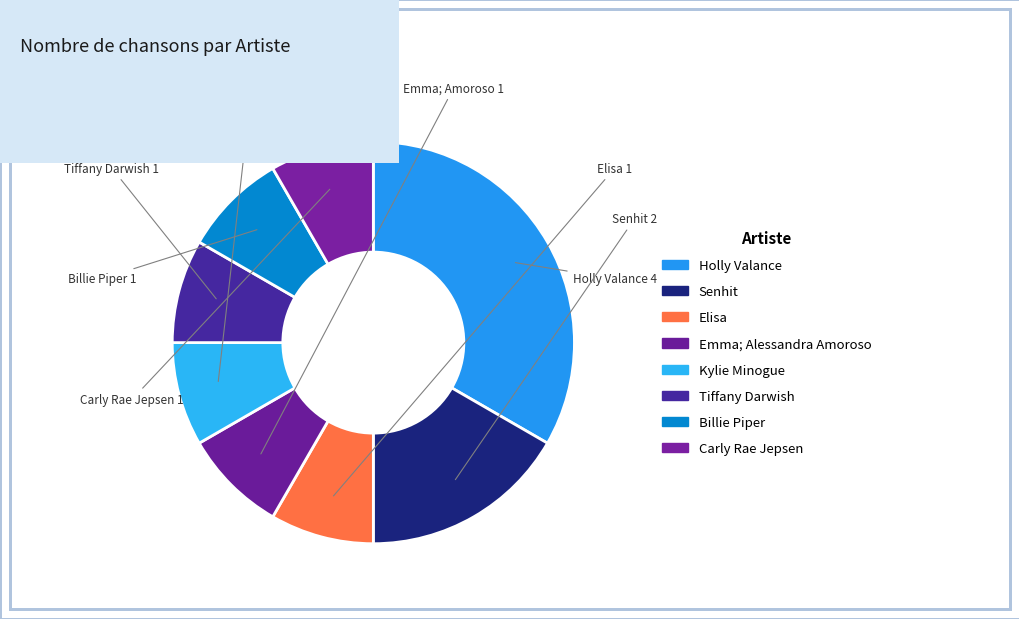

How many slices are in this pie chart?

8